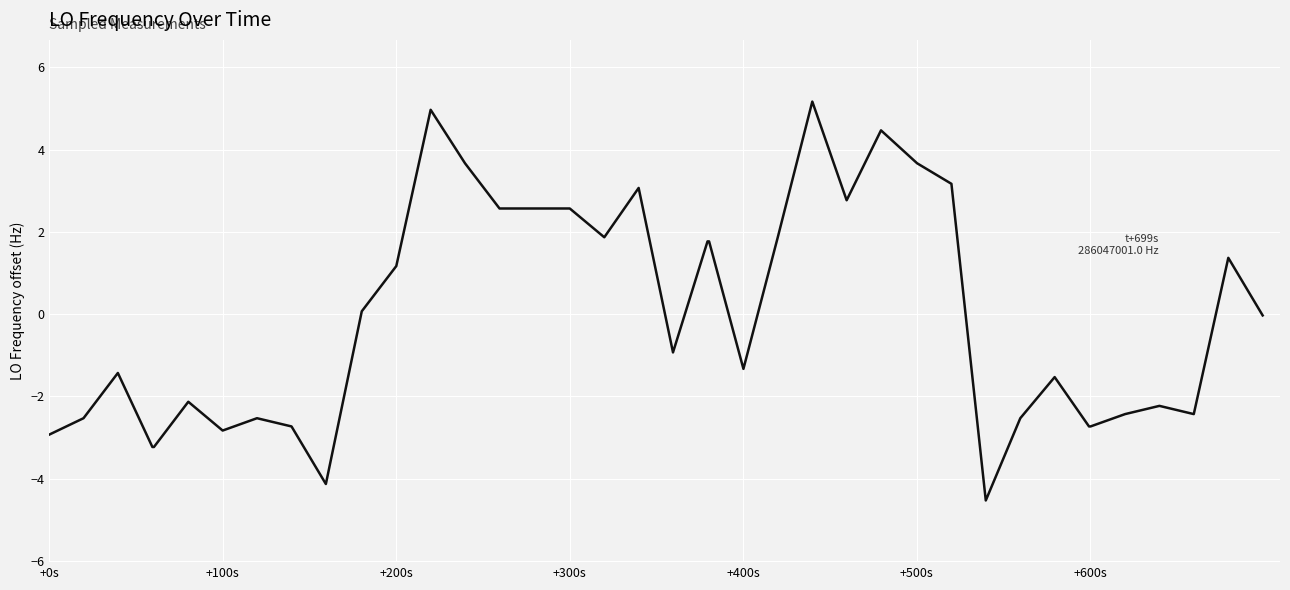

What is the minimum value shown in the chart?

-4.5